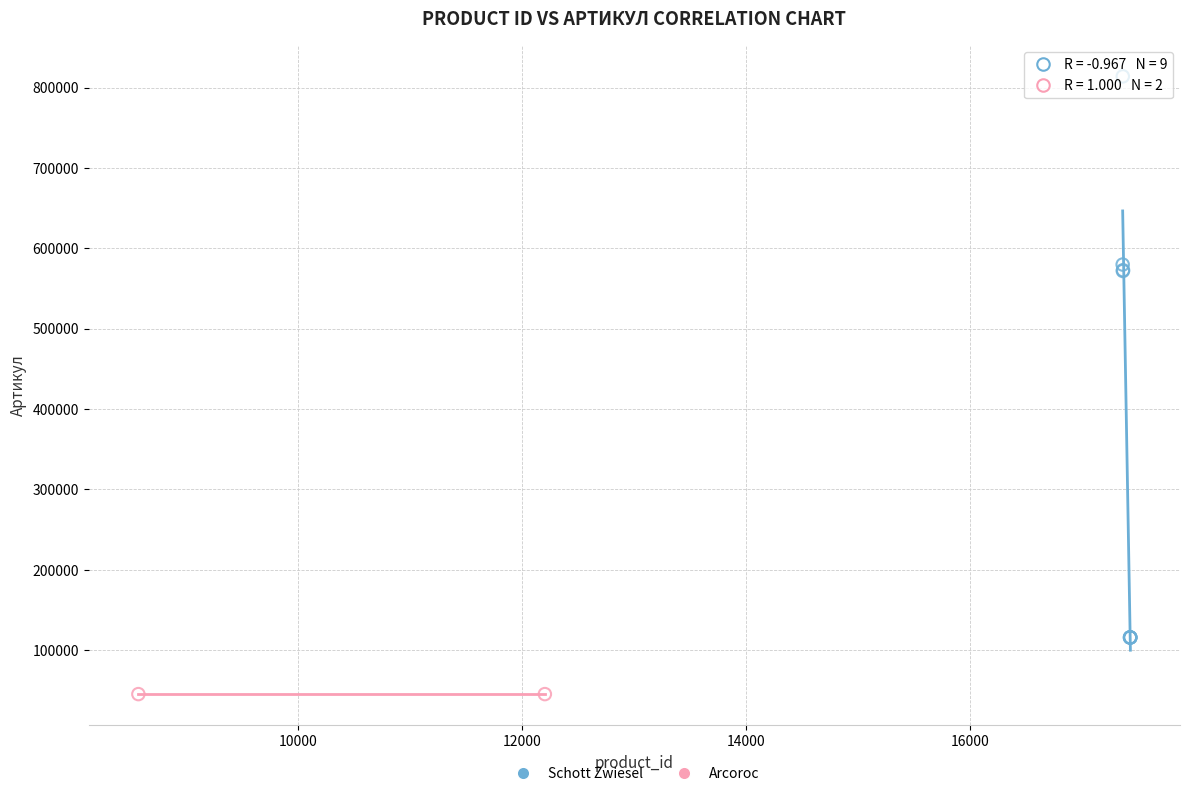

What are all the series names shown in the legend?

Schott Zwiesel, Arcoroc